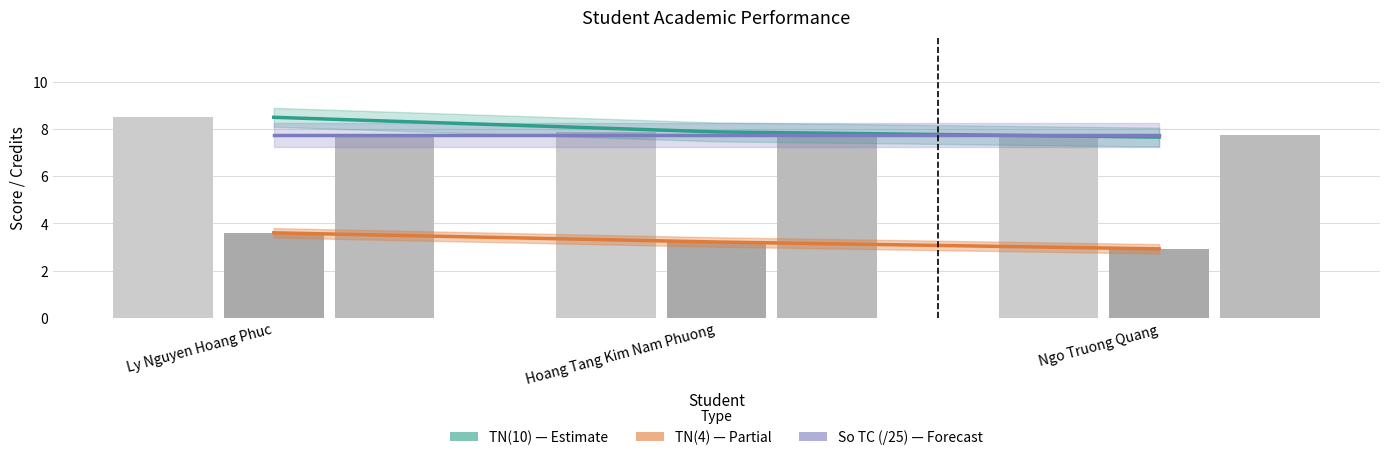

What is the sum of all TN(4) values?

9.7